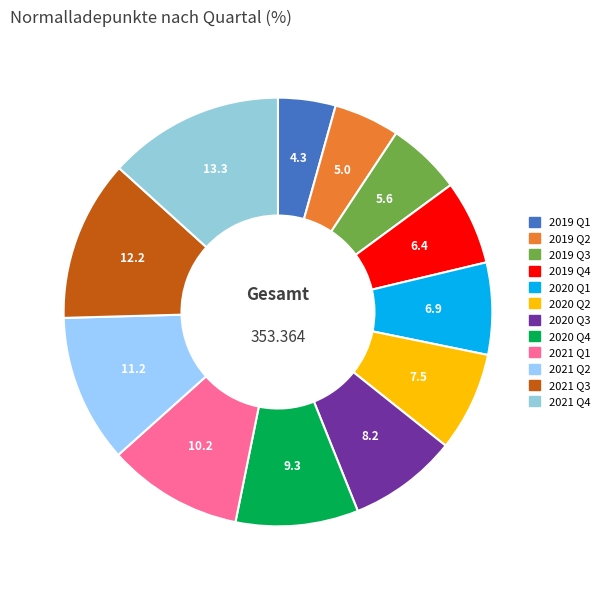

How many slices are in this pie chart?

12